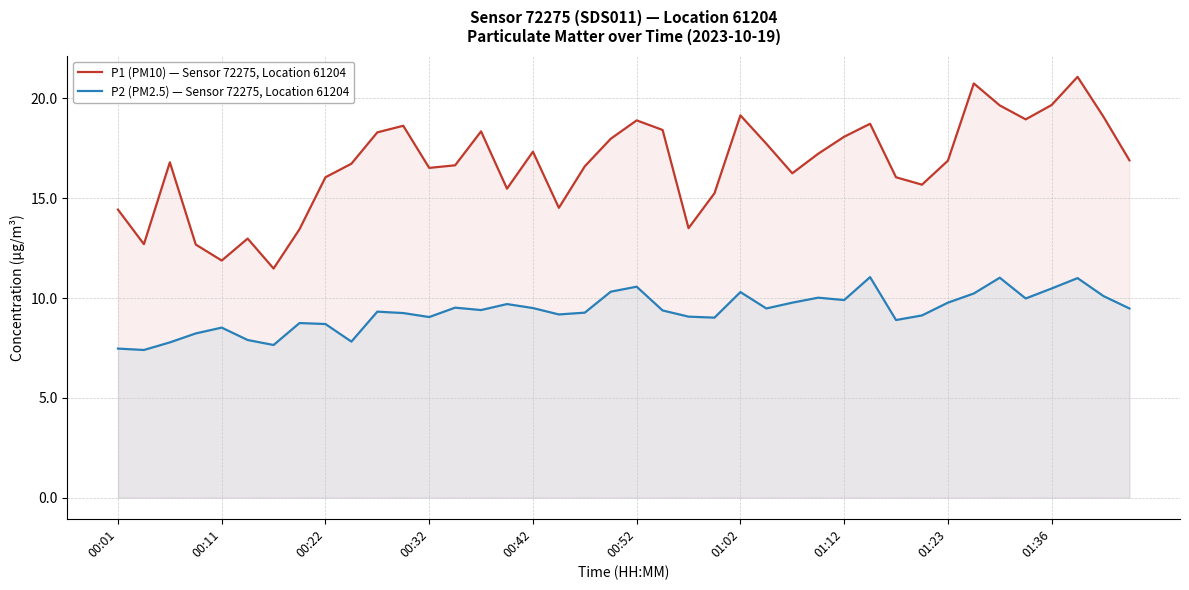

What is the highest value of the P1 (PM10) — Sensor 72275, Location 61204 series?

21.1